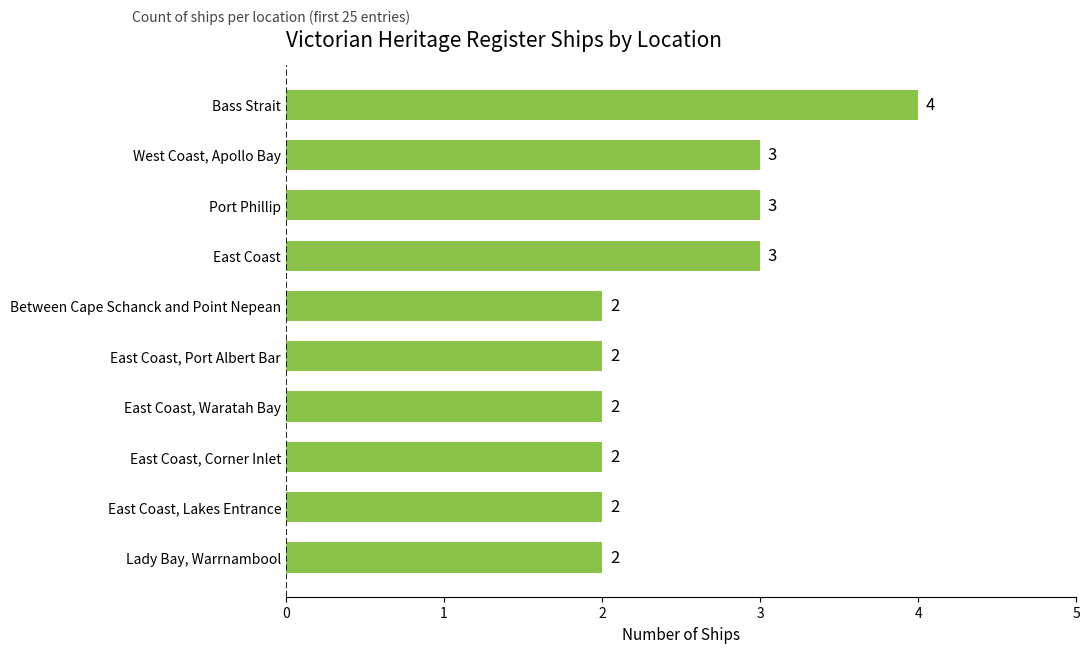

Reading top to bottom, what are all the values shown in this chart?

Bass Strait=4	West Coast, Apollo Bay=3	Port Phillip=3	East Coast=3	Between Cape Schanck and Point Nepean=2	East Coast, Port Albert Bar=2	East Coast, Waratah Bay=2	East Coast, Corner Inlet=2	East Coast, Lakes Entrance=2	Lady Bay, Warrnambool=2